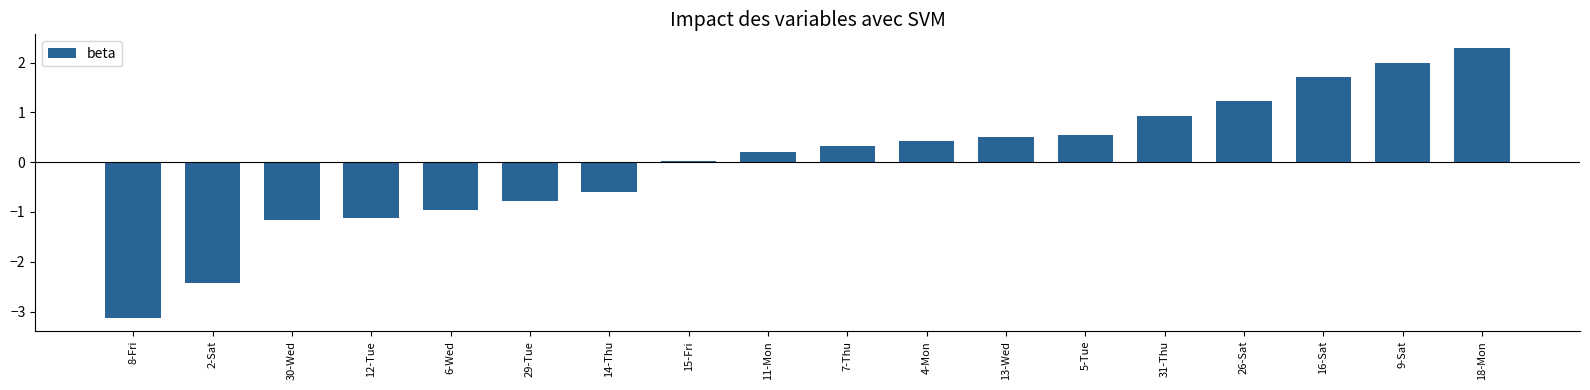

What is the sum of the values at 5-Tue and 8-Fri?

-2.6